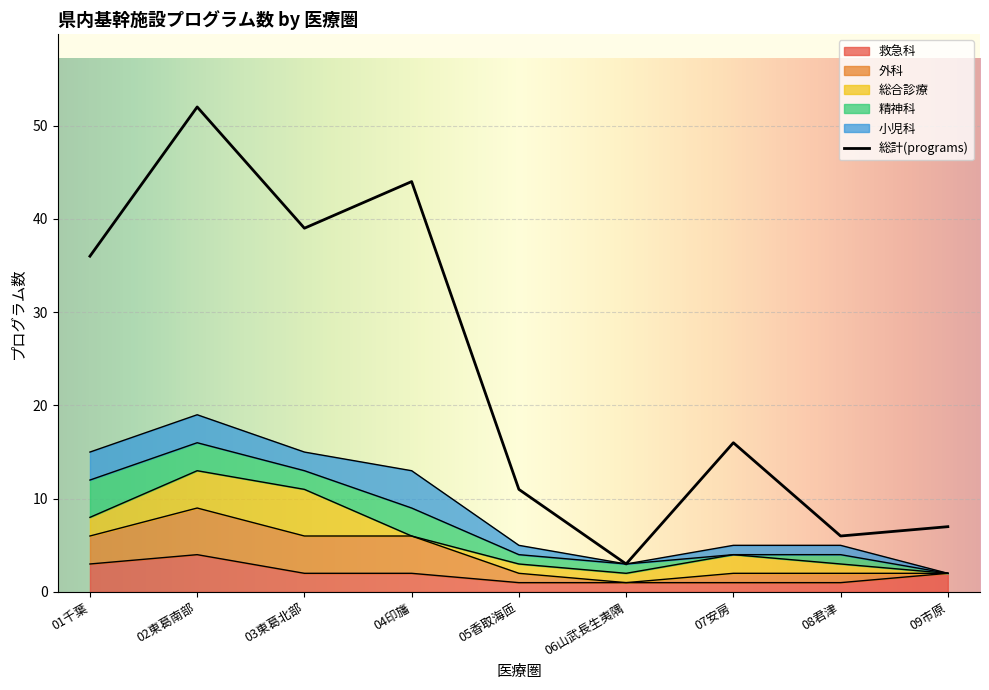

Reading left to right, what are all the values shown in this chart?

総計(programs): 01千葉=36	02東葛南部=52	03東葛北部=39	04印旛=44	05香取海匝=11	06山武長生夷隅=3	07安房=16	08君津=6	09市原=7
救急科: 01千葉=3	02東葛南部=4	03東葛北部=2	04印旛=2	05香取海匝=1	06山武長生夷隅=1	07安房=1	08君津=1	09市原=2
外科: 01千葉=3	02東葛南部=5	03東葛北部=4	04印旛=4	05香取海匝=1	06山武長生夷隅=0	07安房=1	08君津=1	09市原=0
総合診療: 01千葉=2	02東葛南部=4	03東葛北部=5	04印旛=0	05香取海匝=1	06山武長生夷隅=1	07安房=2	08君津=1	09市原=0
精神科: 01千葉=4	02東葛南部=3	03東葛北部=2	04印旛=3	05香取海匝=1	06山武長生夷隅=1	07安房=0	08君津=1	09市原=0
小児科: 01千葉=3	02東葛南部=3	03東葛北部=2	04印旛=4	05香取海匝=1	06山武長生夷隅=0	07安房=1	08君津=1	09市原=0